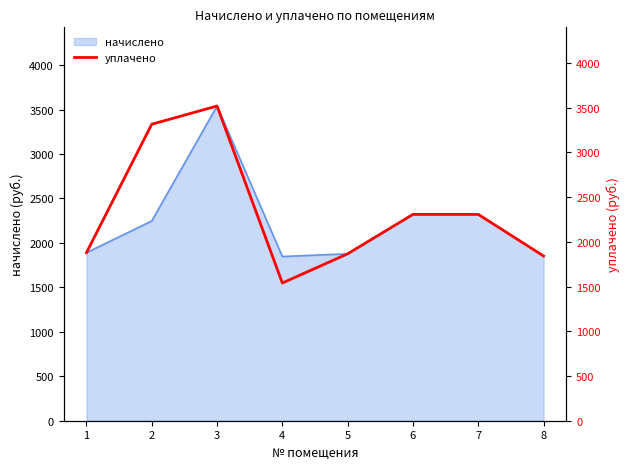

Between 6 and 7, which is larger?

6